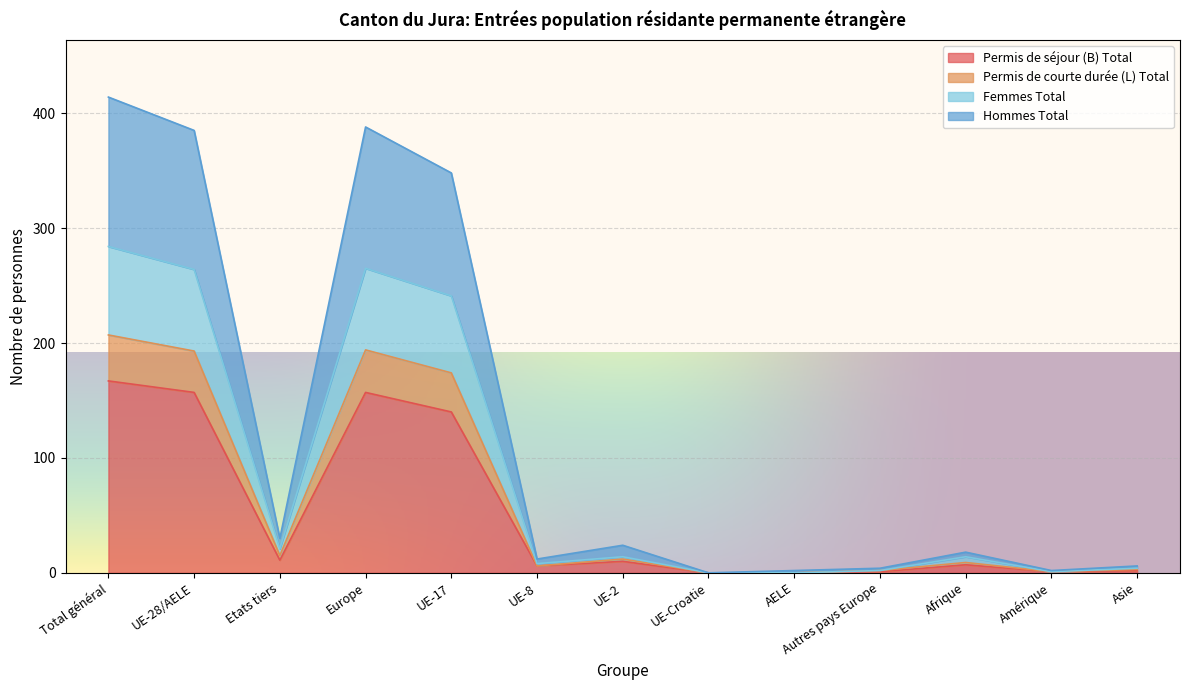

What is the label of the 10th point from the left?

Autres pays Europe